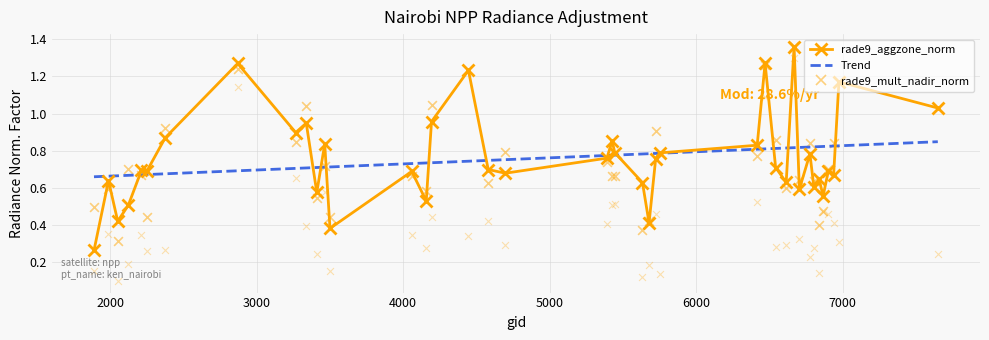

Is the value of rade9_mult_nadir_norm at 32 greater than the value of rade9_aggzone_norm at 35?

Yes